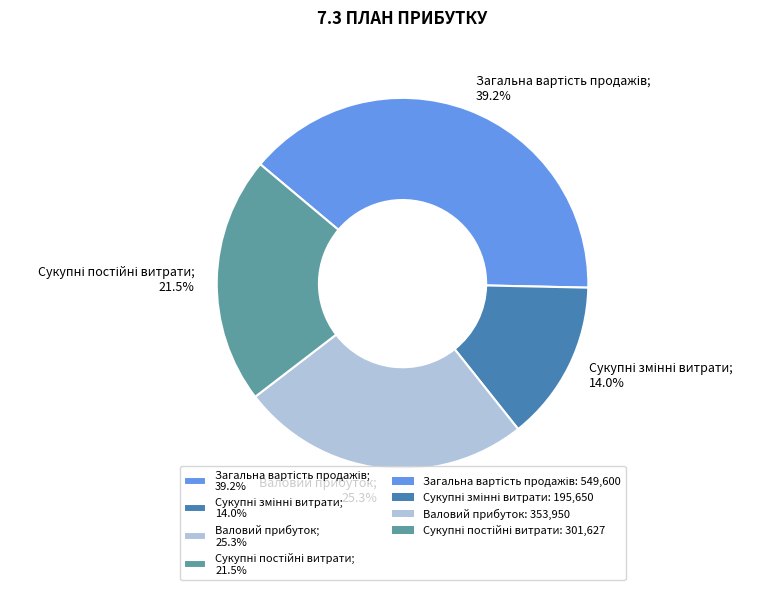

Count the number of slices in the pie.

4